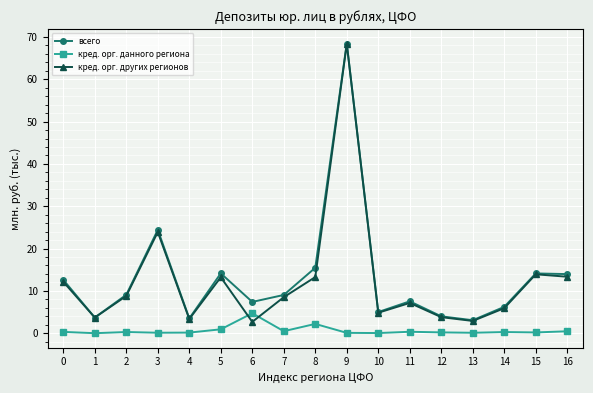

What is the maximum value shown in the chart?

68.5